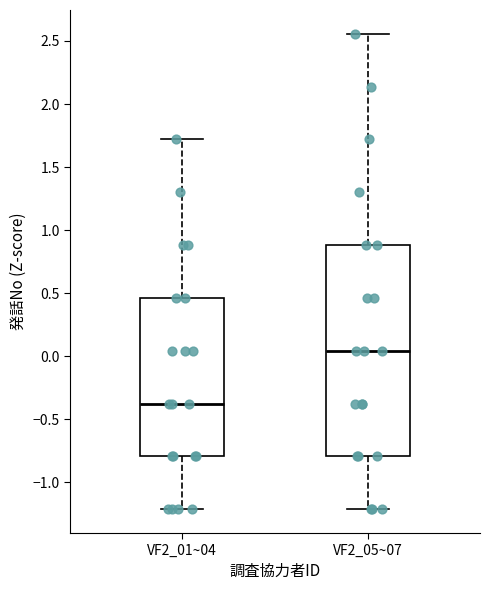

Reading left to right, transcribe this box plot: for each box, give where its median line is, the range the box spans, and where its two whiskers end, as read against the y-axis. The values are not printed on the chart, so give them approximately, as read against the axis.

VF2_01~04: median -0.40, box -0.80 to 0.45, whiskers -1.20 to 1.70
VF2_05~07: median 0.05, box -0.80 to 0.90, whiskers -1.20 to 2.55